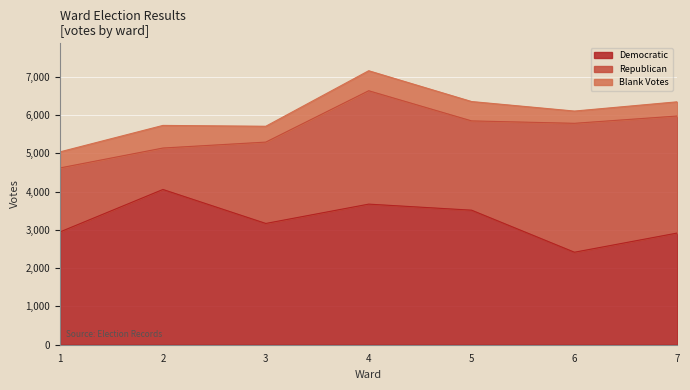

Is the value of Blank Votes at 6 greater than the value of Republican at 5?

No